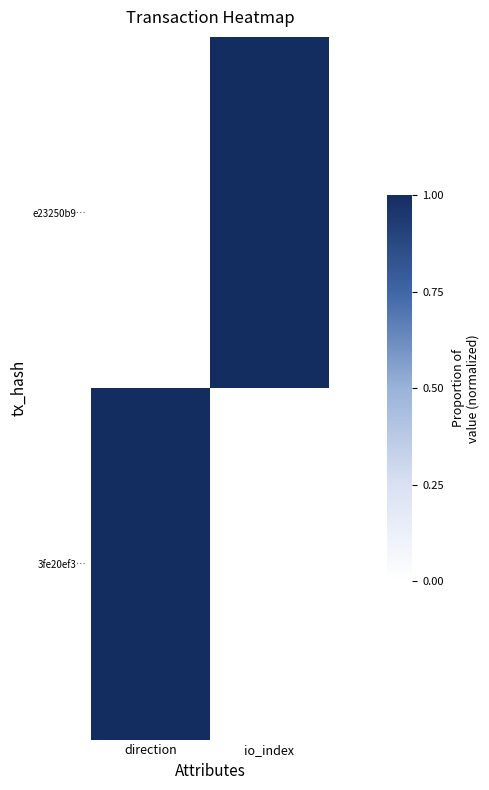

Reading left to right, extract all data points from this chart.

e23250b9…: direction=0	io_index=1
3fe20ef3…: direction=1	io_index=0